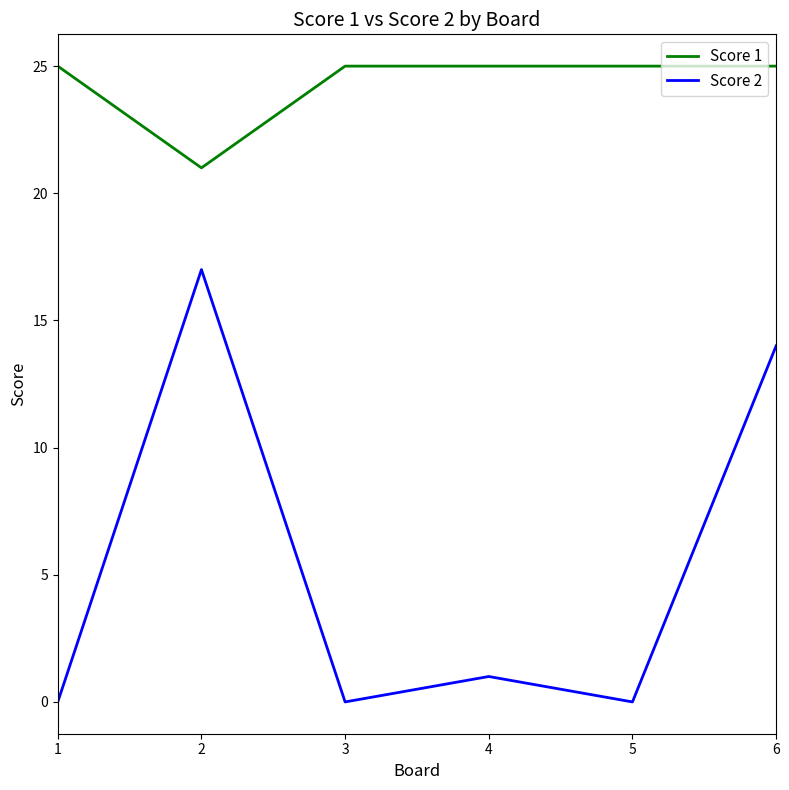

True or false: Score 2 and Score 1 cross at least once.

False